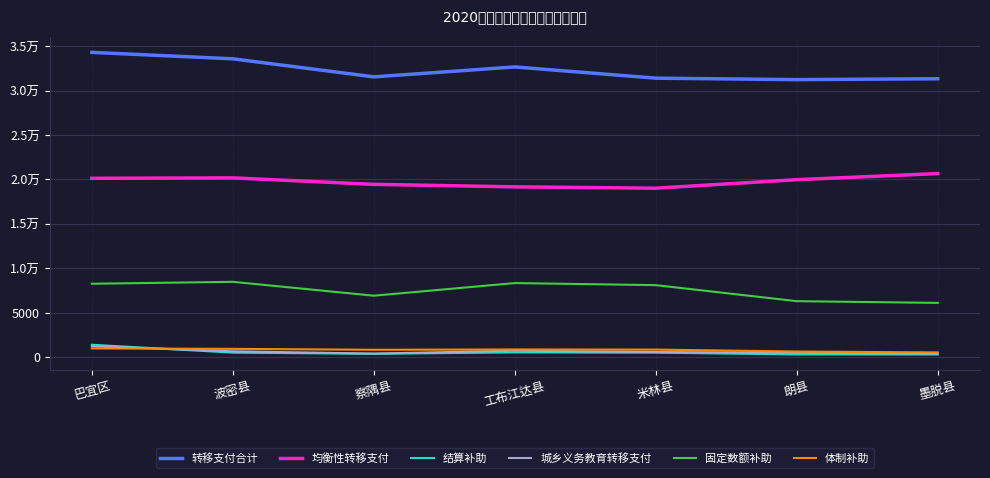

What is the difference between the 体制补助 values at 巴宜区 and 工布江达县?

118.6